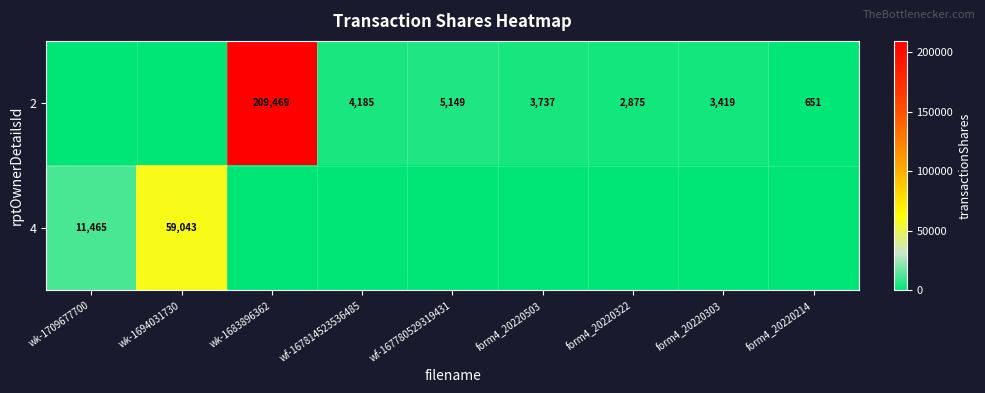

True or false: 2 has a value of 3737 at form4_20220503.

True